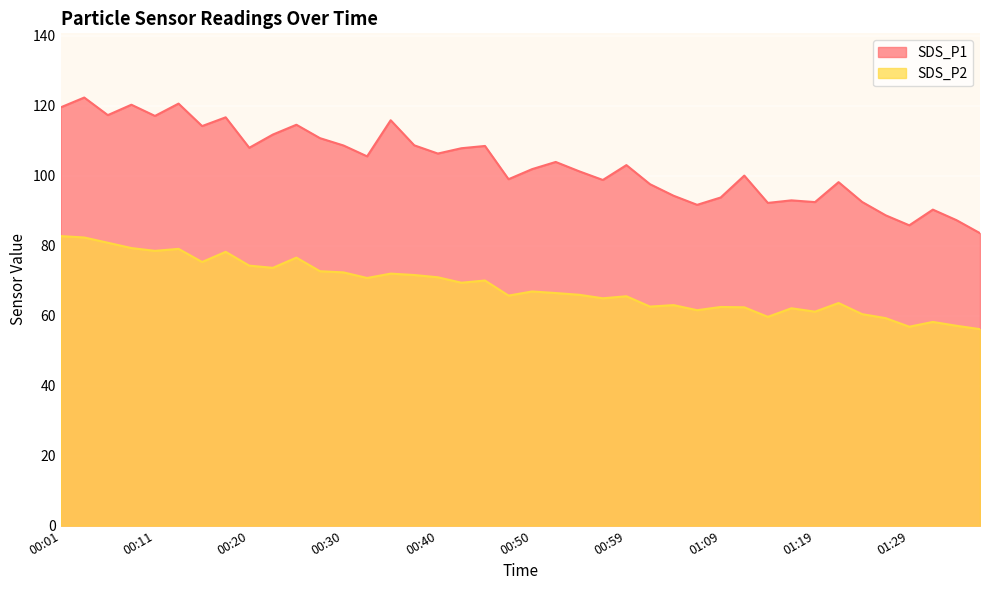

Is it true that SDS_P1 equals 117.0 at 00:11?

True